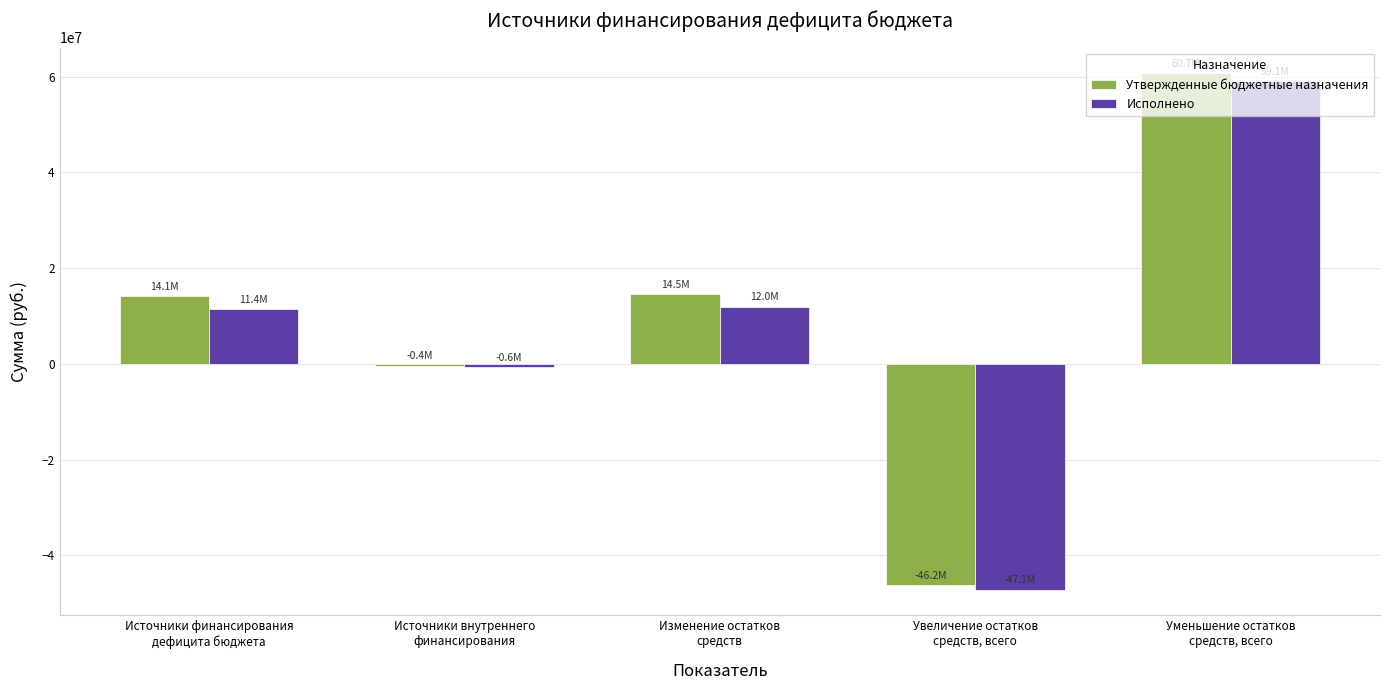

Is it true that Утвержденные бюджетные назначения equals 14511918.6 at Изменение остатков
средств?

True